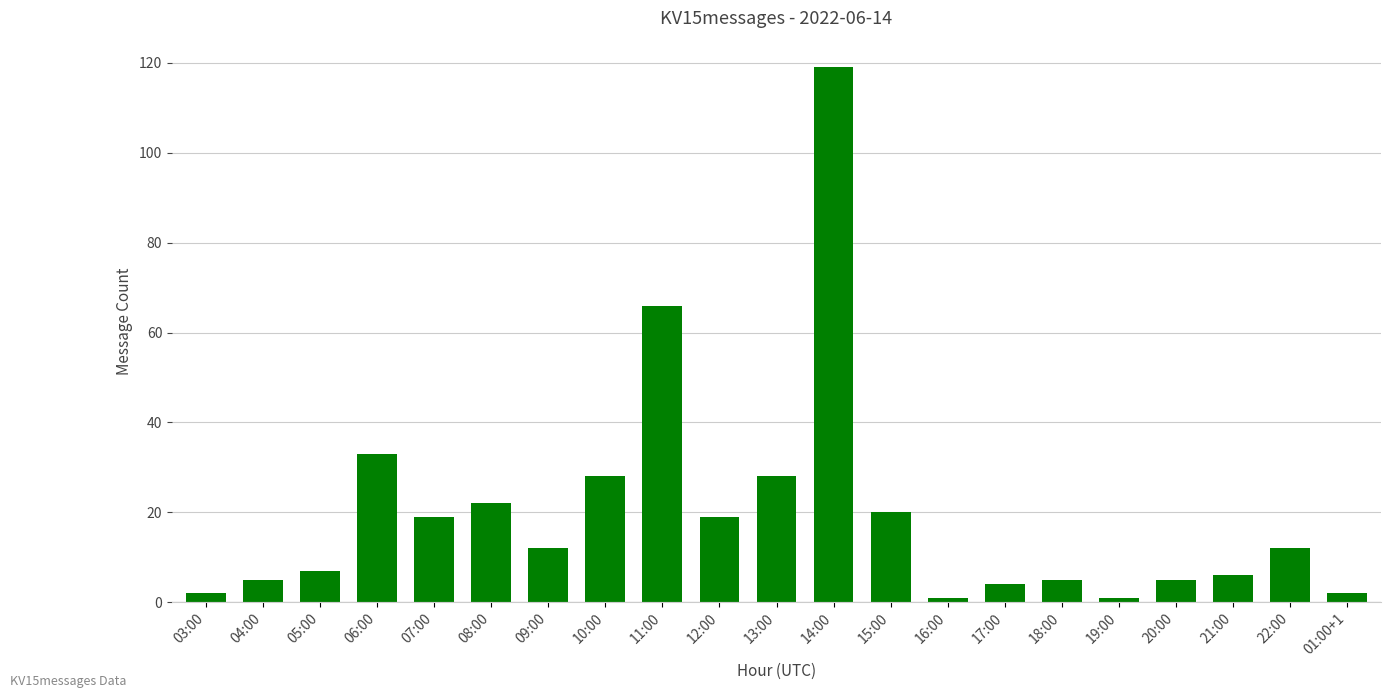

Approximately how many times larger is the value at 04:00 compared to 07:00?

0.3